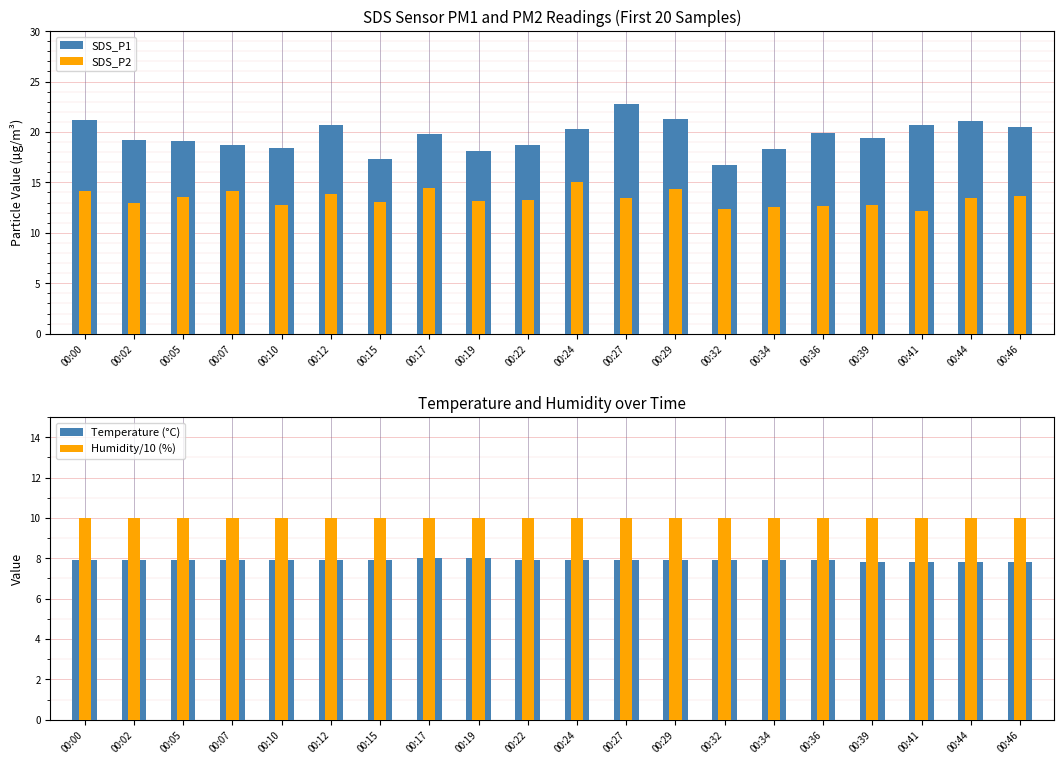

What are all the series names shown in the legend?

SDS_P1, SDS_P2, Temperature (°C), Humidity/10 (%)